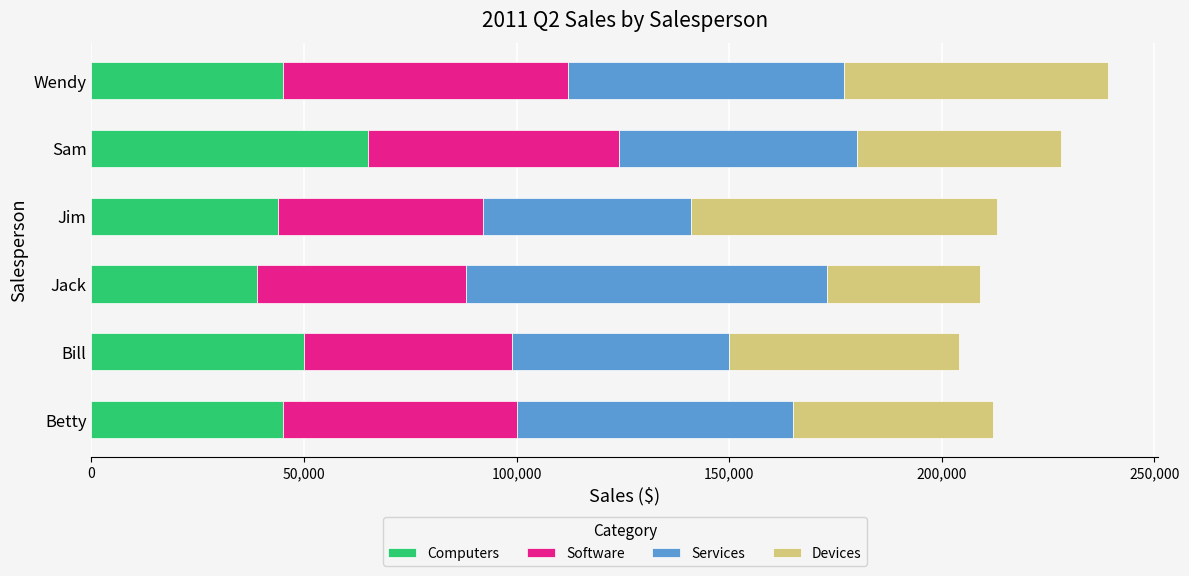

Which category has the highest value in the Computers series?

Sam